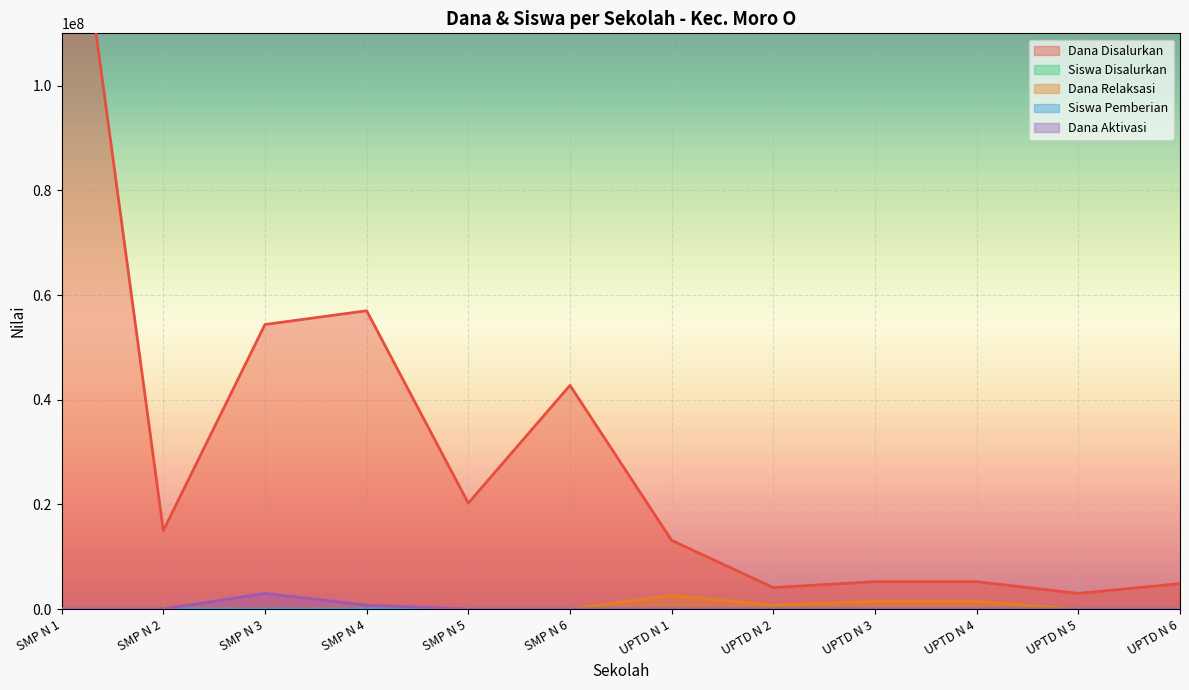

Rank the series at UPTD N 3 from highest to lowest value.

Dana Disalurkan, Dana Relaksasi, Siswa Disalurkan, Siswa Pemberian, Dana Aktivasi